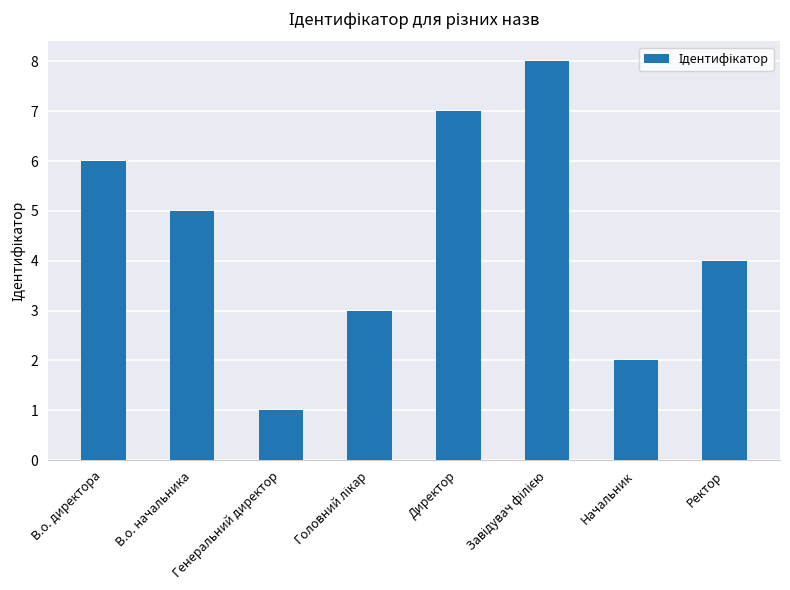

Which category has the lowest value across all series?

Генеральний директор